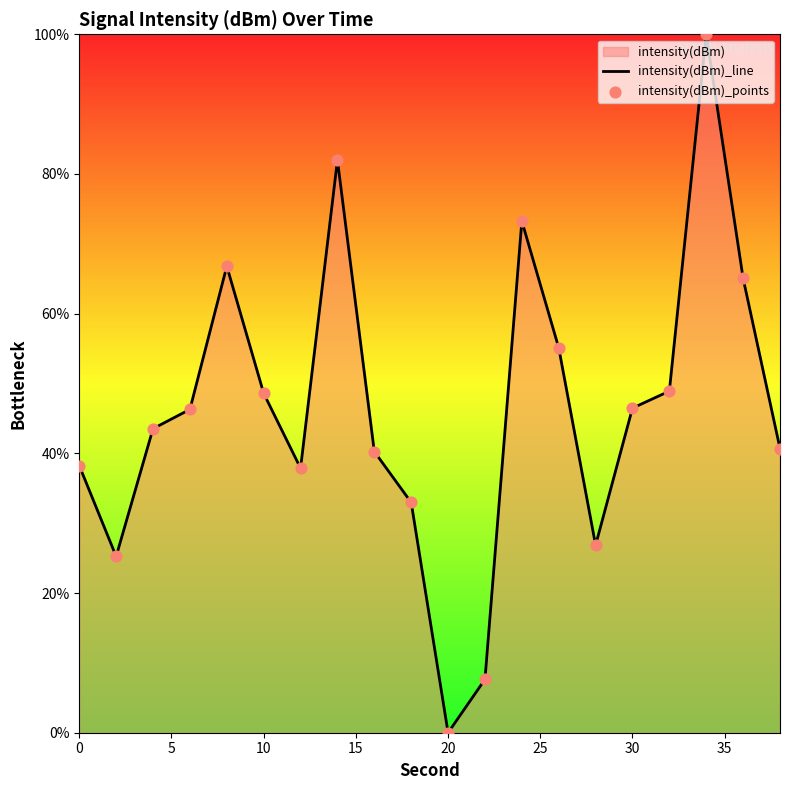

What is the maximum value shown in the chart?

100.0